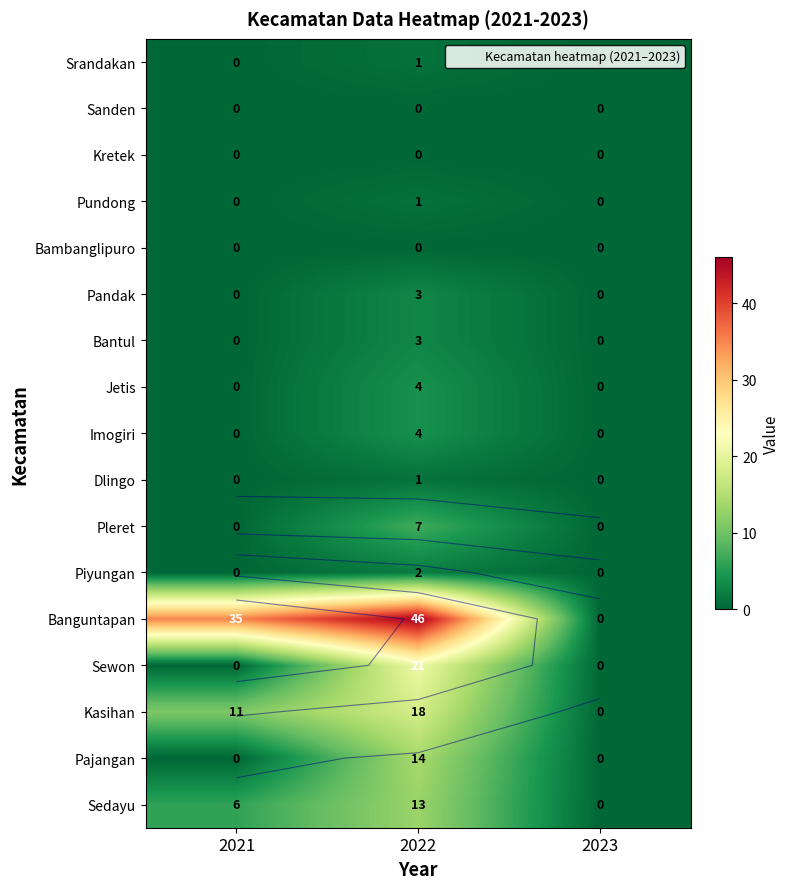

Rank the series by their maximum value, from highest to lowest.

Banguntapan, Sewon, Kasihan, Pajangan, Sedayu, Pleret, Jetis, Imogiri, Pandak, Bantul, Piyungan, Srandakan, Pundong, Dlingo, Sanden, Kretek, Bambanglipuro